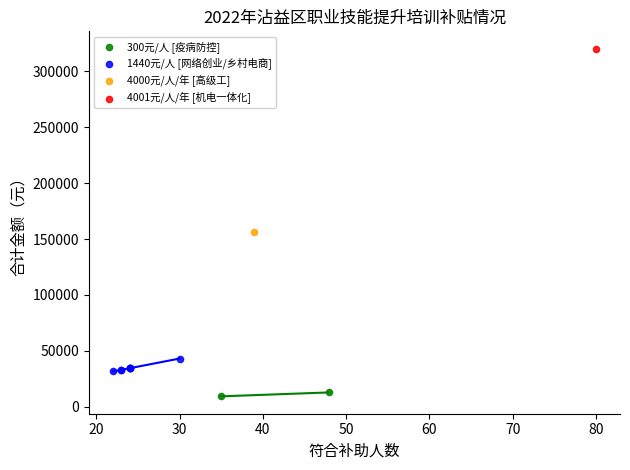

Which series reaches the maximum Y coordinate?

4001元/人/年 [机电一体化]